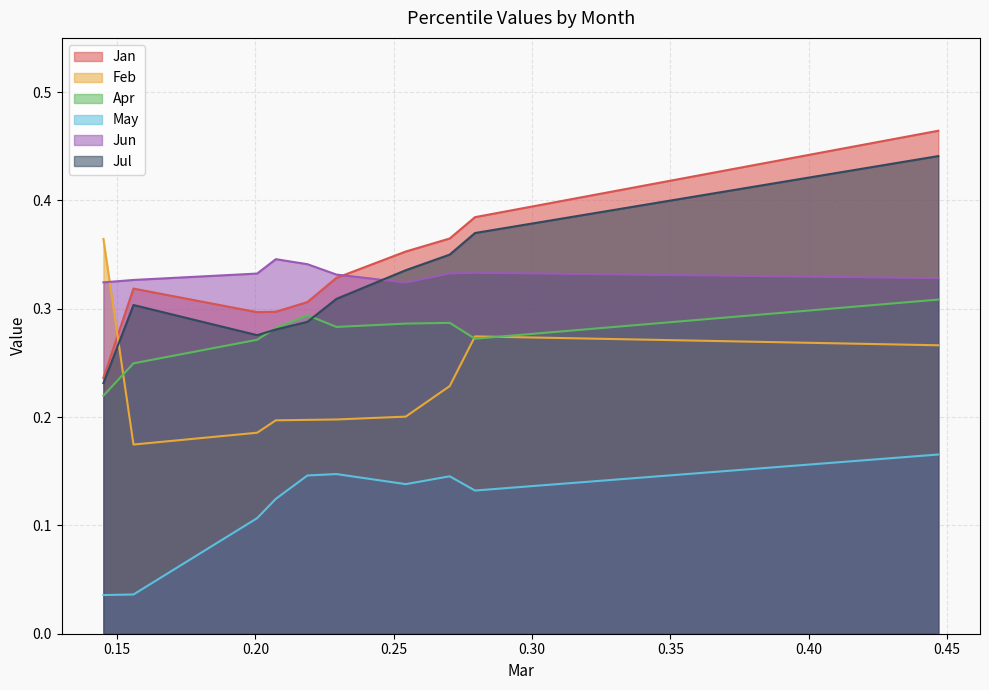

Where is Feb nearest to the value 0?

pct15